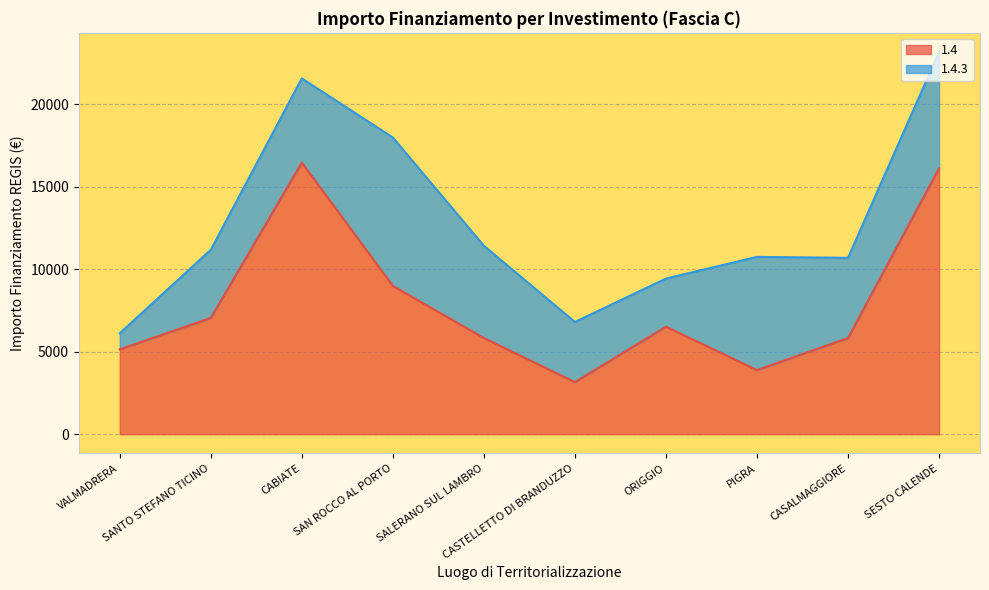

At which category does the data reach its first local peak?

CABIATE